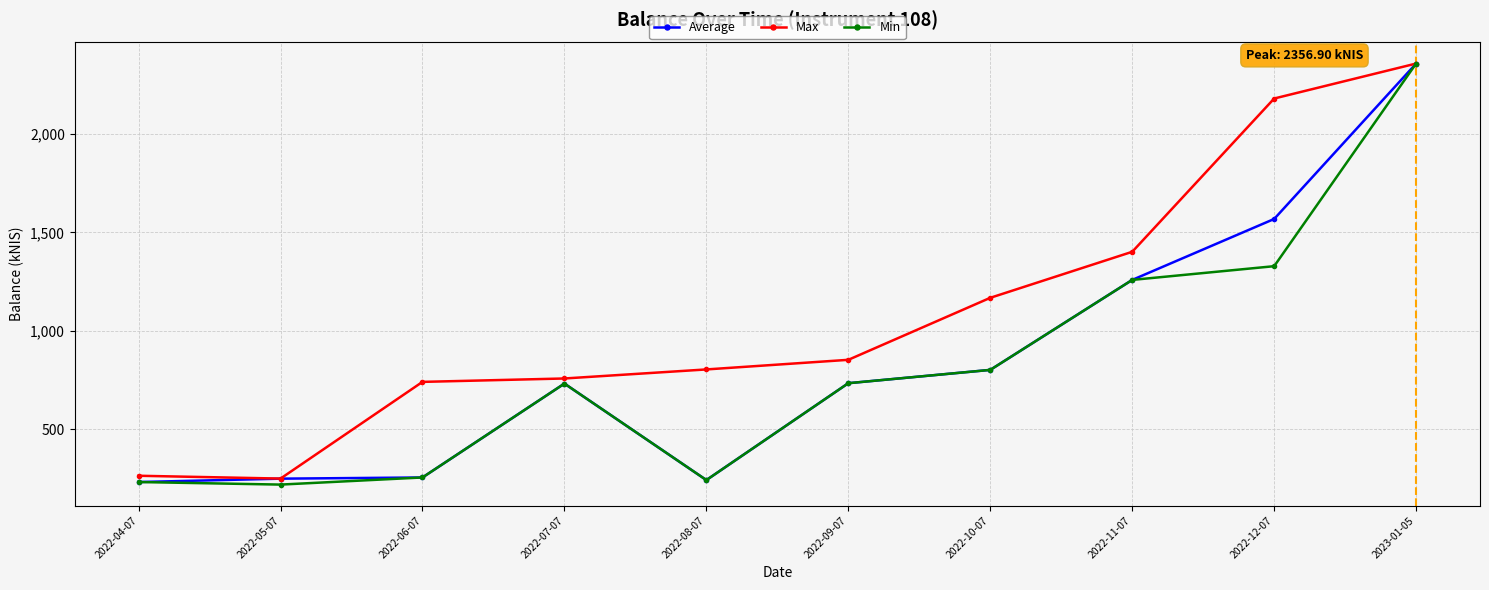

True or false: Max has more than 2 points higher than both neighbors.

False